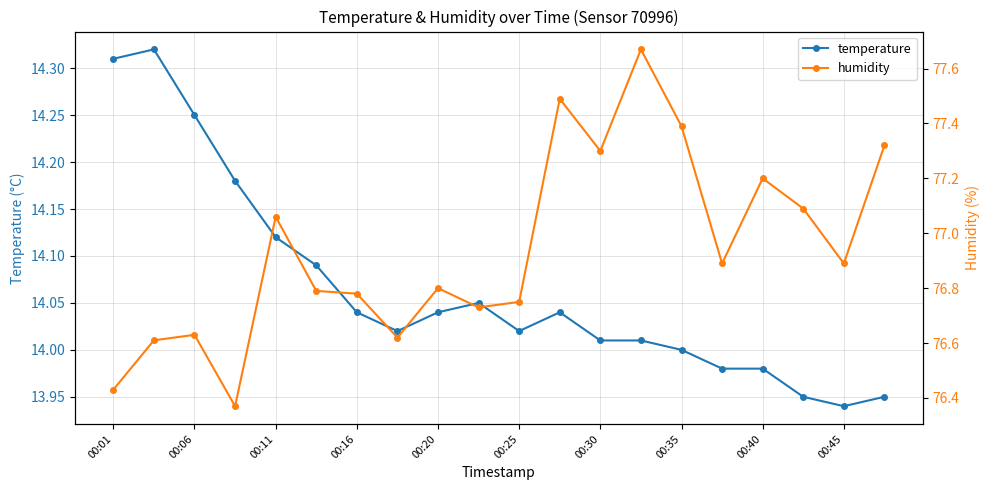

True or false: temperature has more than 0 interior local peaks.

True